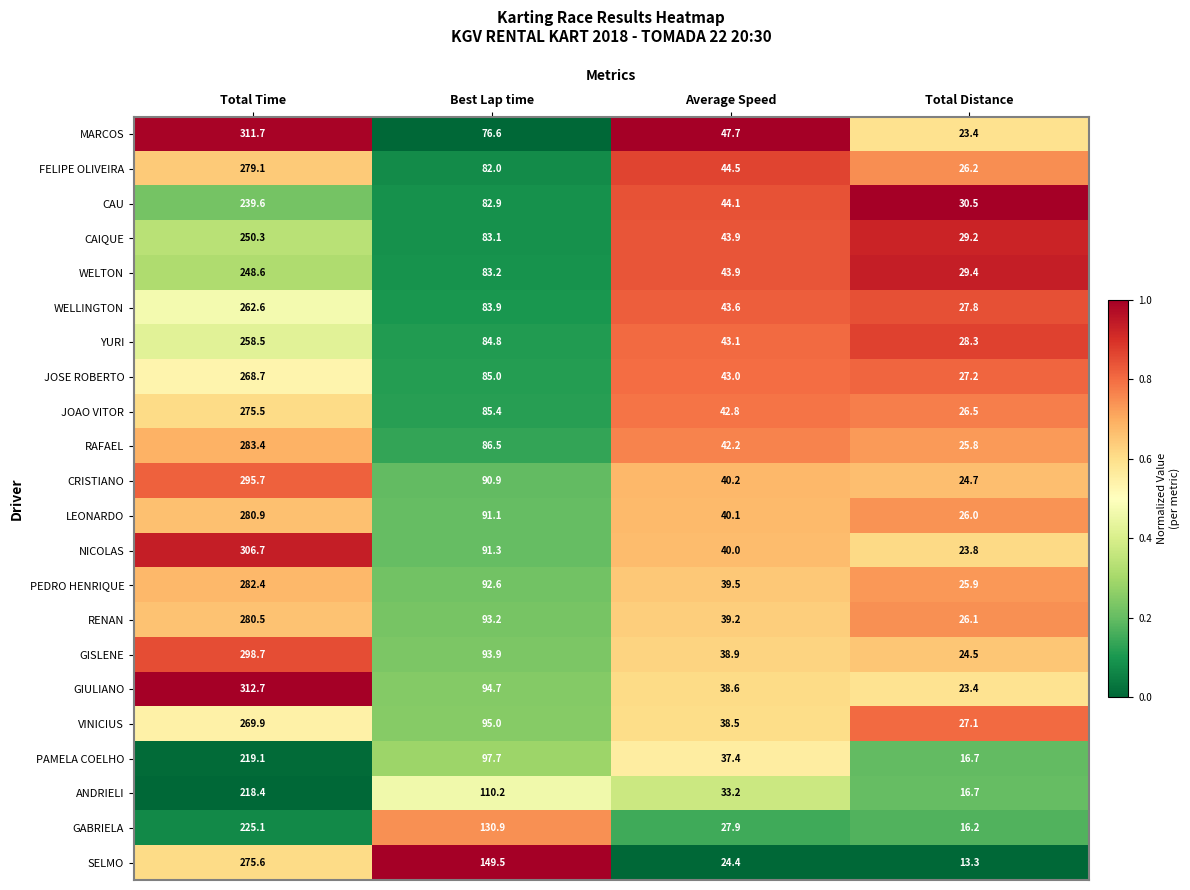

List the series in order of their peak value, lowest first.

ANDRIELI, PAMELA COELHO, GABRIELA, CAU, WELTON, CAIQUE, YURI, WELLINGTON, JOSE ROBERTO, VINICIUS, JOAO VITOR, SELMO, FELIPE OLIVEIRA, RENAN, LEONARDO, PEDRO HENRIQUE, RAFAEL, CRISTIANO, GISLENE, NICOLAS, MARCOS, GIULIANO